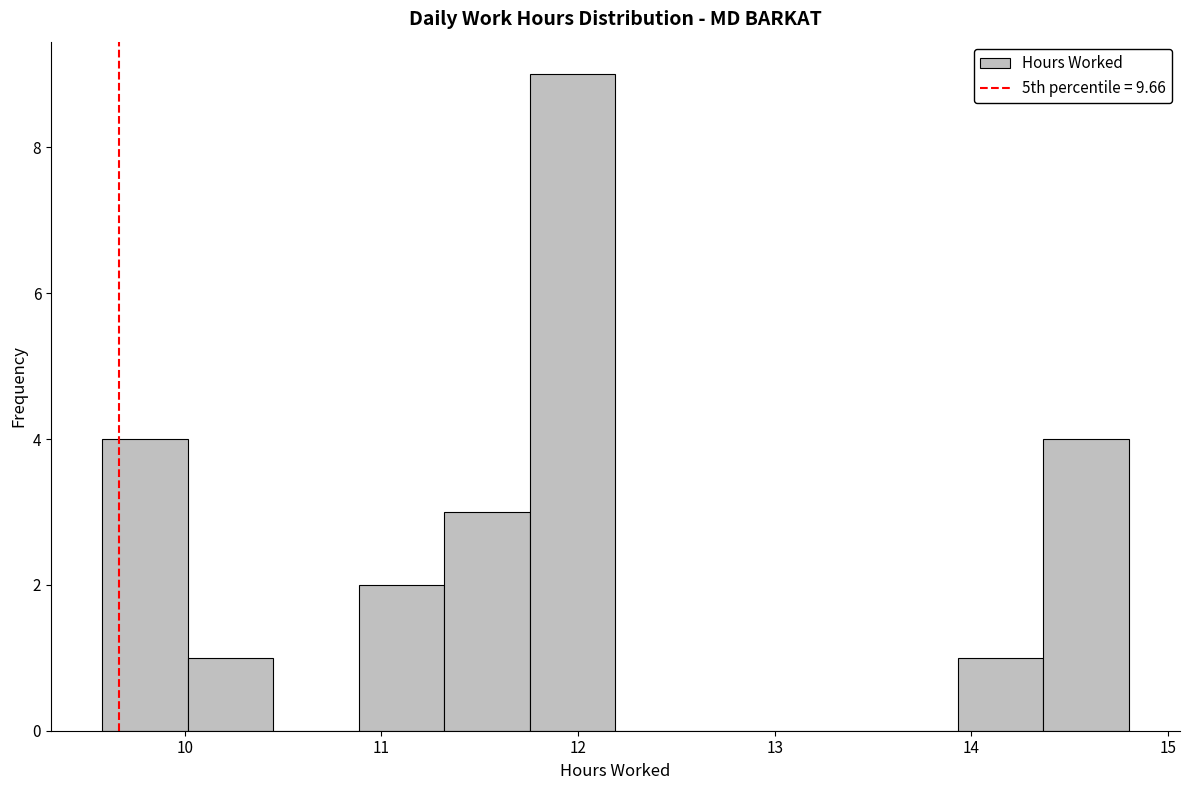

Reading left to right, transcribe this chart: for each bar, give the range it covers on the x-axis and its height. Neither the bar edges nor the heights are printed on the chart, so give them approximately, as read against the axes.

9.6 to 10.0: 4
10.0 to 10.5: 1
10.5 to 10.9: 0
10.9 to 11.3: 2
11.3 to 11.8: 3
11.8 to 12.2: 9
12.2 to 12.6: 0
12.6 to 13.1: 0
13.1 to 13.5: 0
13.5 to 13.9: 0
13.9 to 14.4: 1
14.4 to 14.8: 4